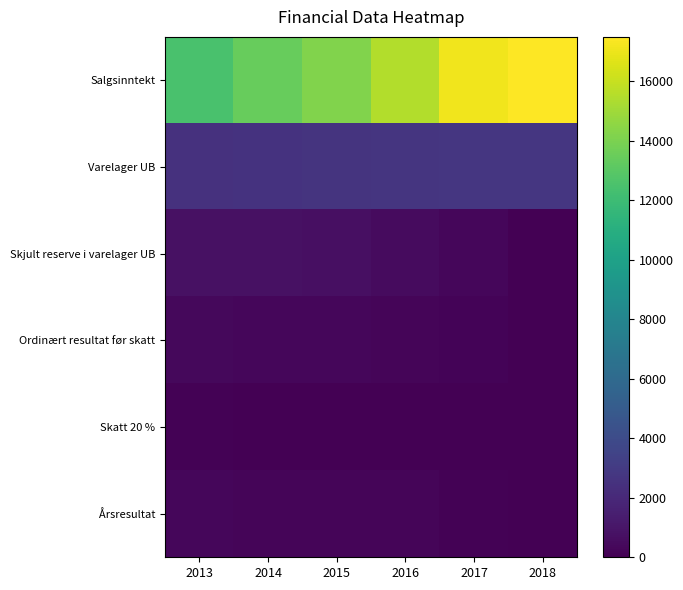

Reading right to left, what are all the values shown in this chart?

Salgsinntekt: 2018=17500	2017=17100	2016=15500	2015=14200	2014=13400	2013=12500
Varelager UB: 2018=2800	2017=2750	2016=2700	2015=2600	2014=2550	2013=2500
Skjult reserve i varelager UB: 2018=0	2017=330	2016=510	2015=700	2014=800	2013=800
Ordinært resultat før skatt: 2018=50	2017=150	2016=270	2015=280	2014=330	2013=400
Skatt 20 %: 2018=10	2017=30	2016=54	2015=56	2014=66	2013=80
Årsresultat: 2018=40	2017=120	2016=216	2015=224	2014=264	2013=320